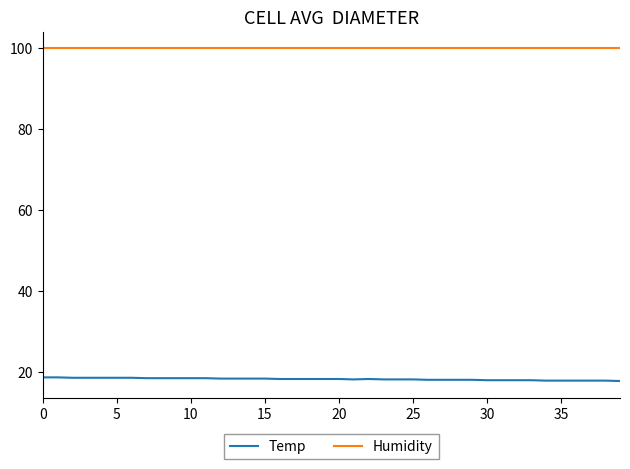

True or false: Temp and Humidity cross at least once.

False